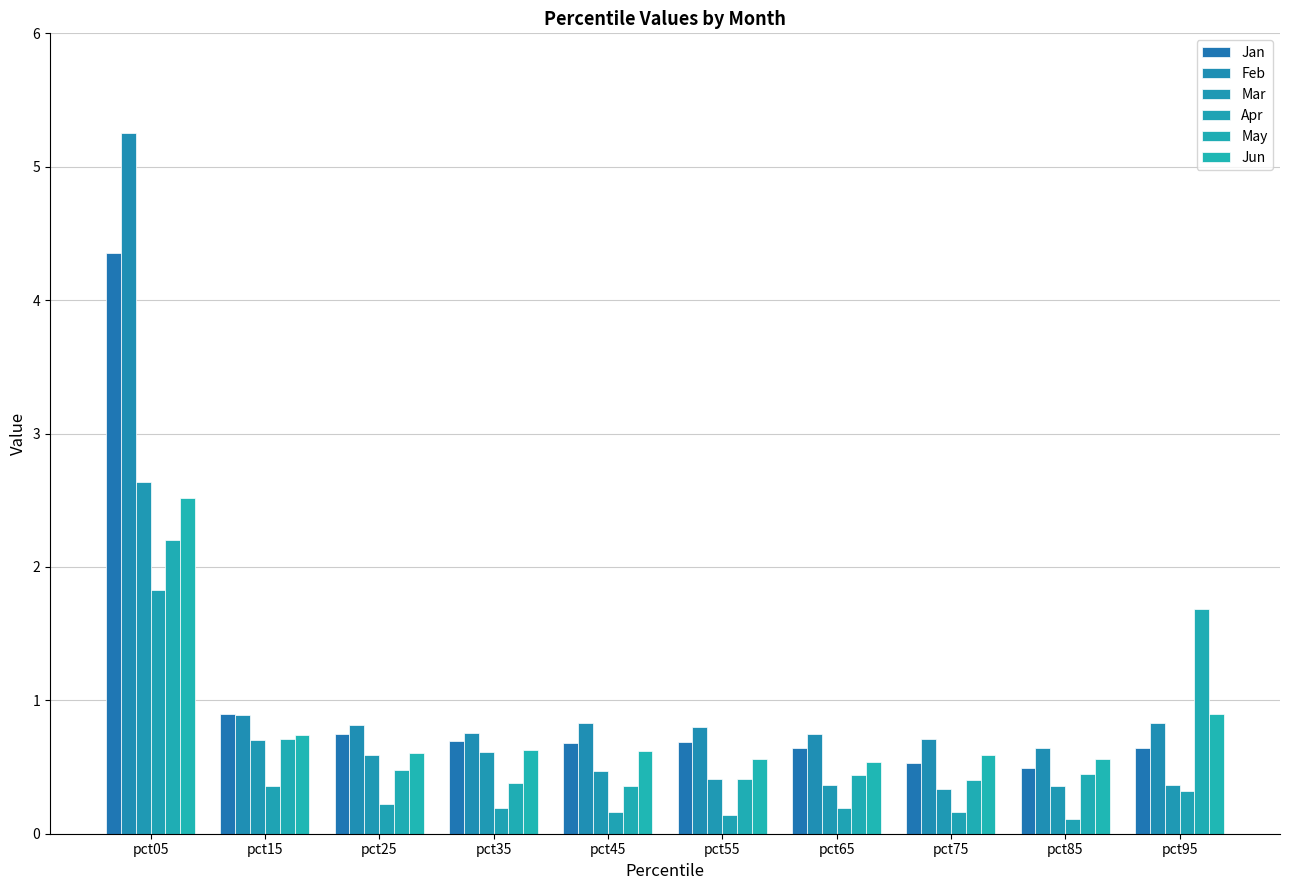

Which category has the lowest value in the Feb series?

pct85